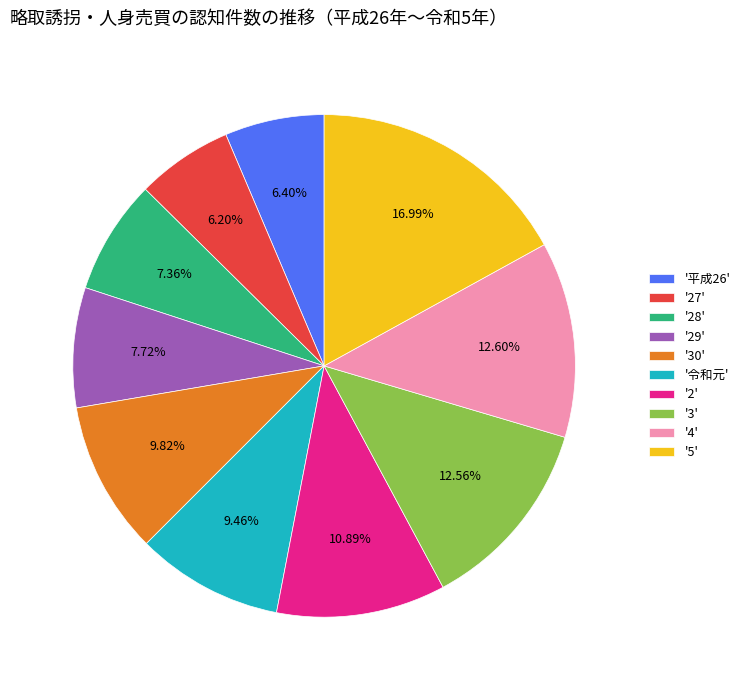

What is the ratio of the value at '29' to the value at '2'?

0.7